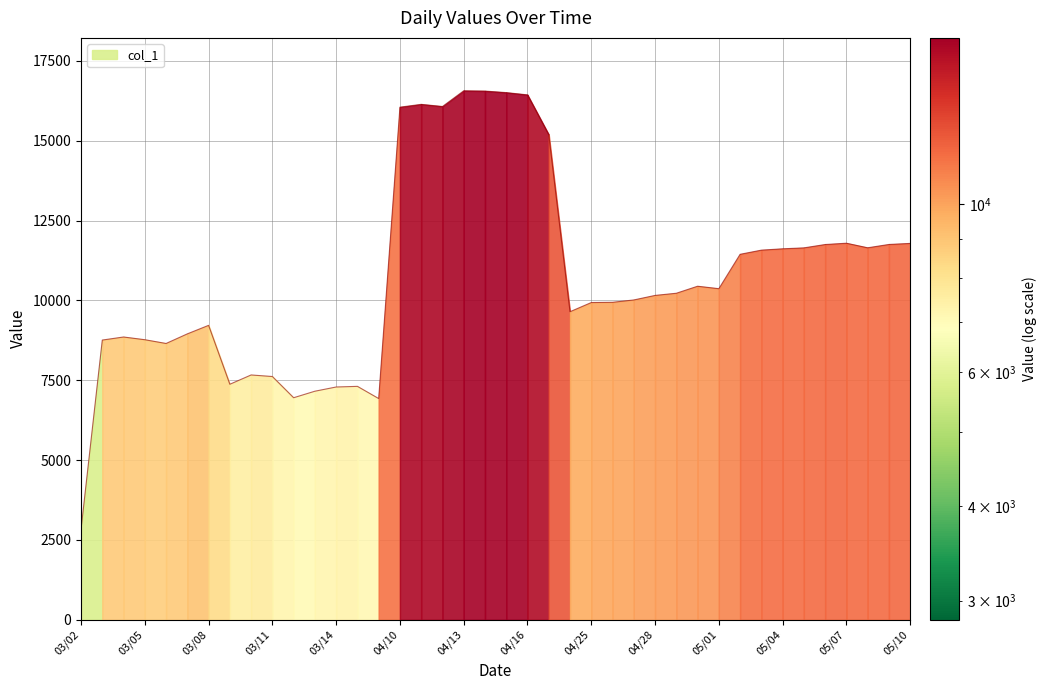

True or false: there are more than 0 points higher than both neighbors.

True